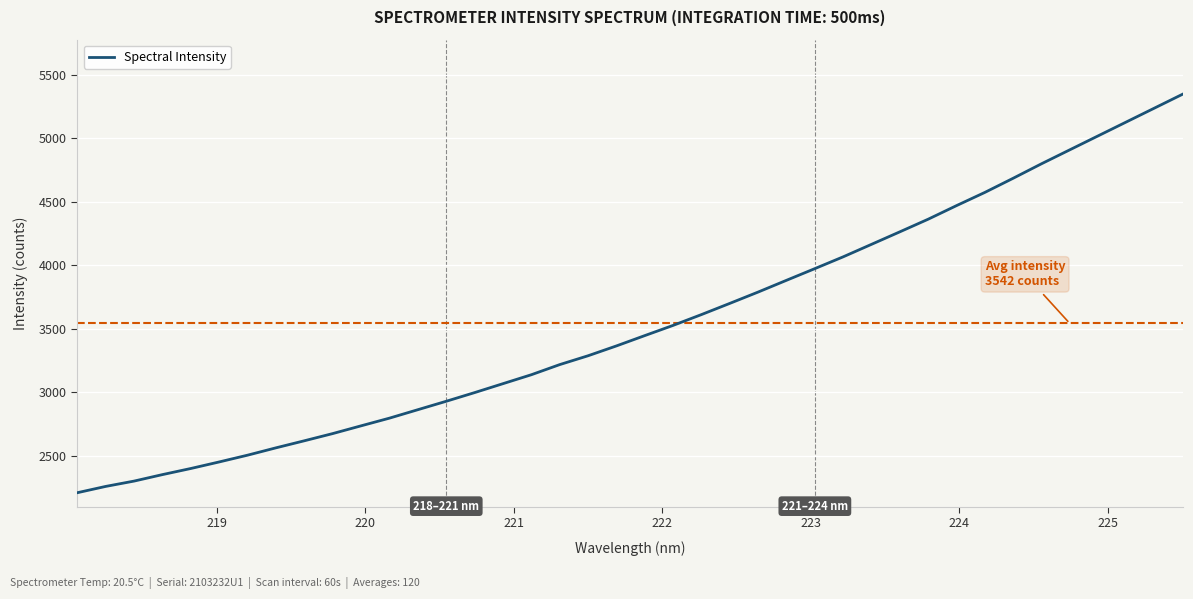

What is the difference between the maximum and minimum values?

3143.0